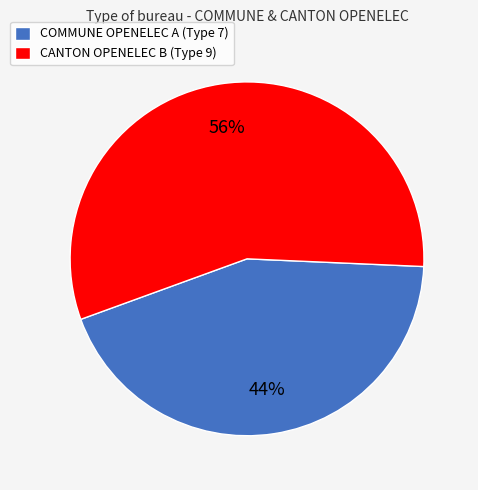

Is it true that CANTON OPENELEC B (Type 9) is 71% of the pie?

False